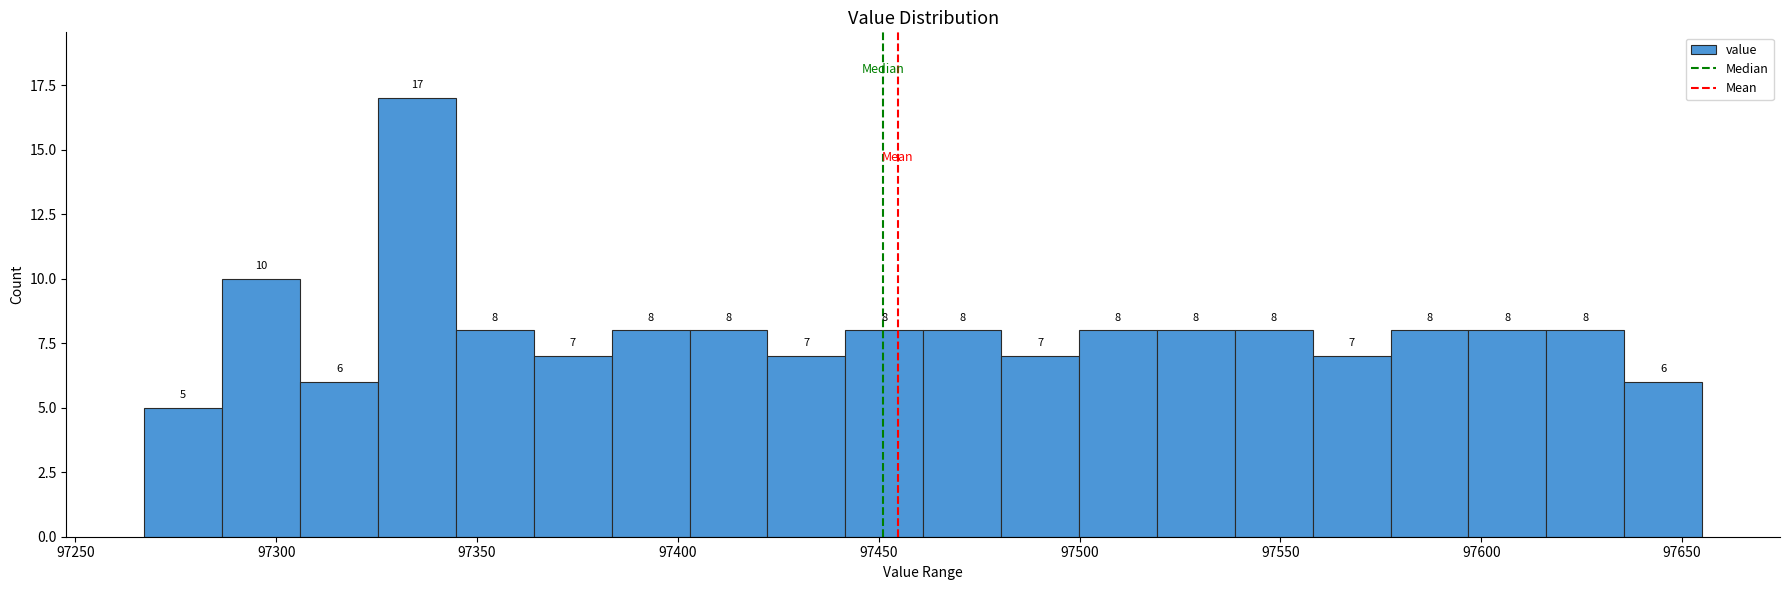

Around what value on the x-axis is the tallest bar? Give the approximate position of its centre, as read against the axis.

97335